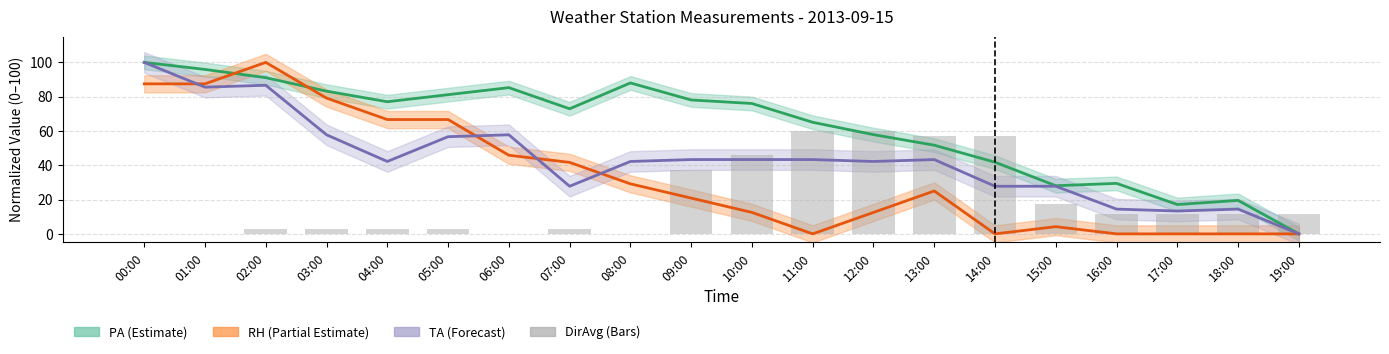

Are the bars grouped side by side (vs. stacked)?

No